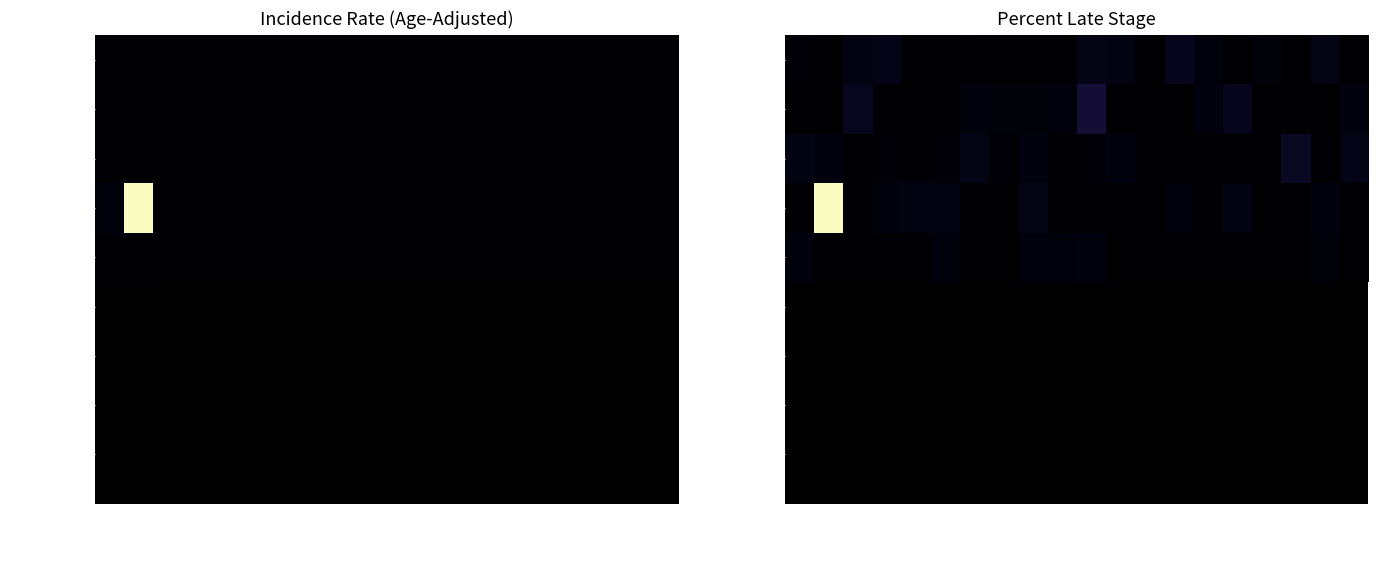

Is it true that Age-Adj Rate equals 0.0 at Buchanan?

True